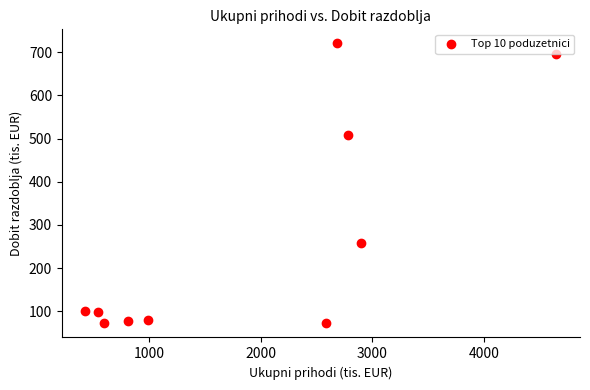

What is the range of X values (max minus min)?

4223.6